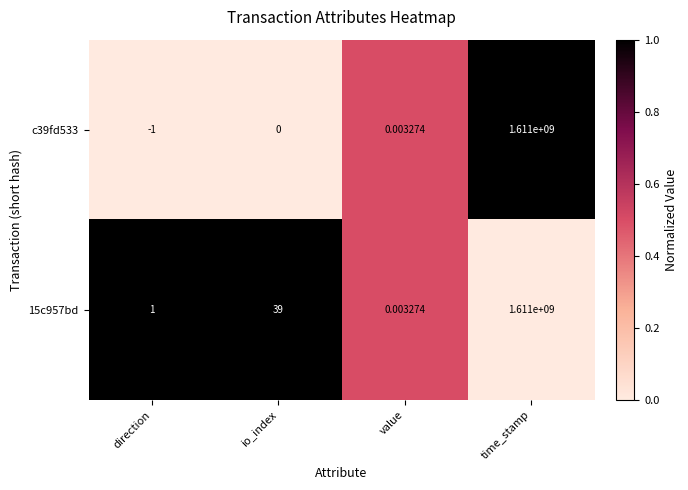

At which category is the sum across all series the highest?

time_stamp